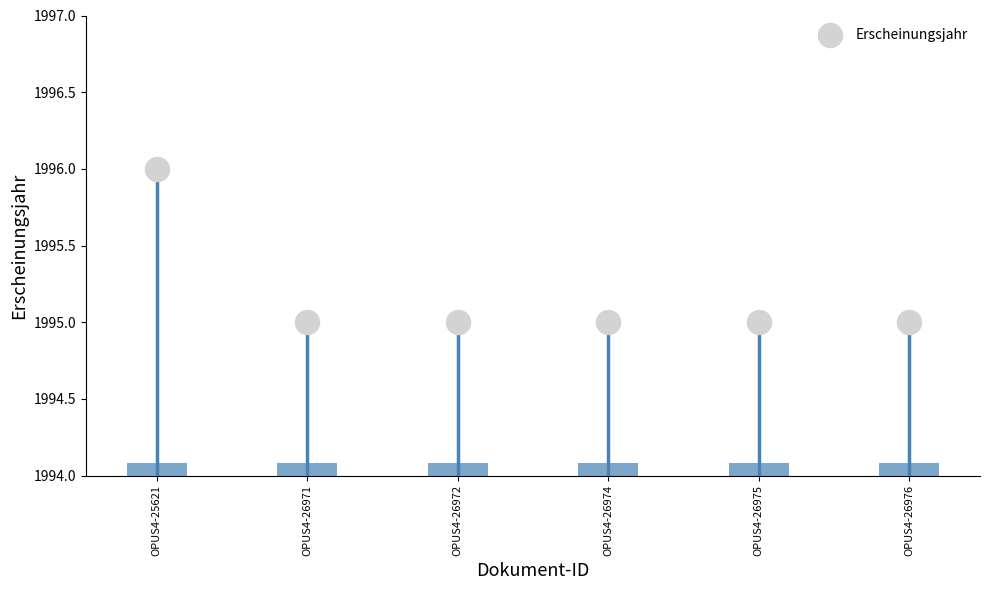

What is the ratio of the value at OPUS4-26976 to the value at OPUS4-26972?

1.0